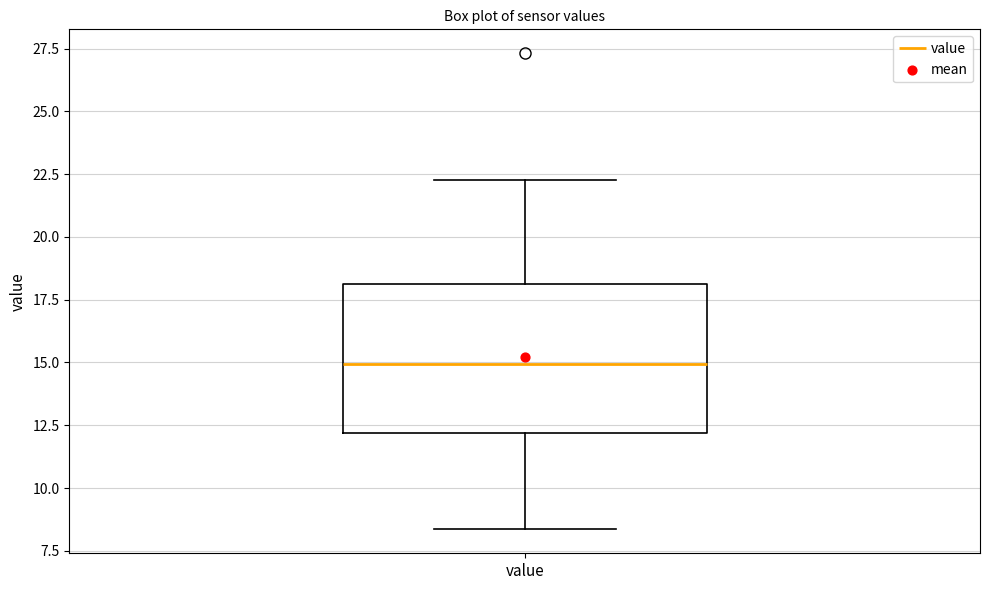

Transcribe this box plot: give where the median line is, the range the box spans, and where the two whiskers end, as read against the y-axis. The values are not printed on the chart, so give them approximately, as read against the axis.

median 15.0, box 12.0 to 18.0, whiskers 8.5 to 22.5